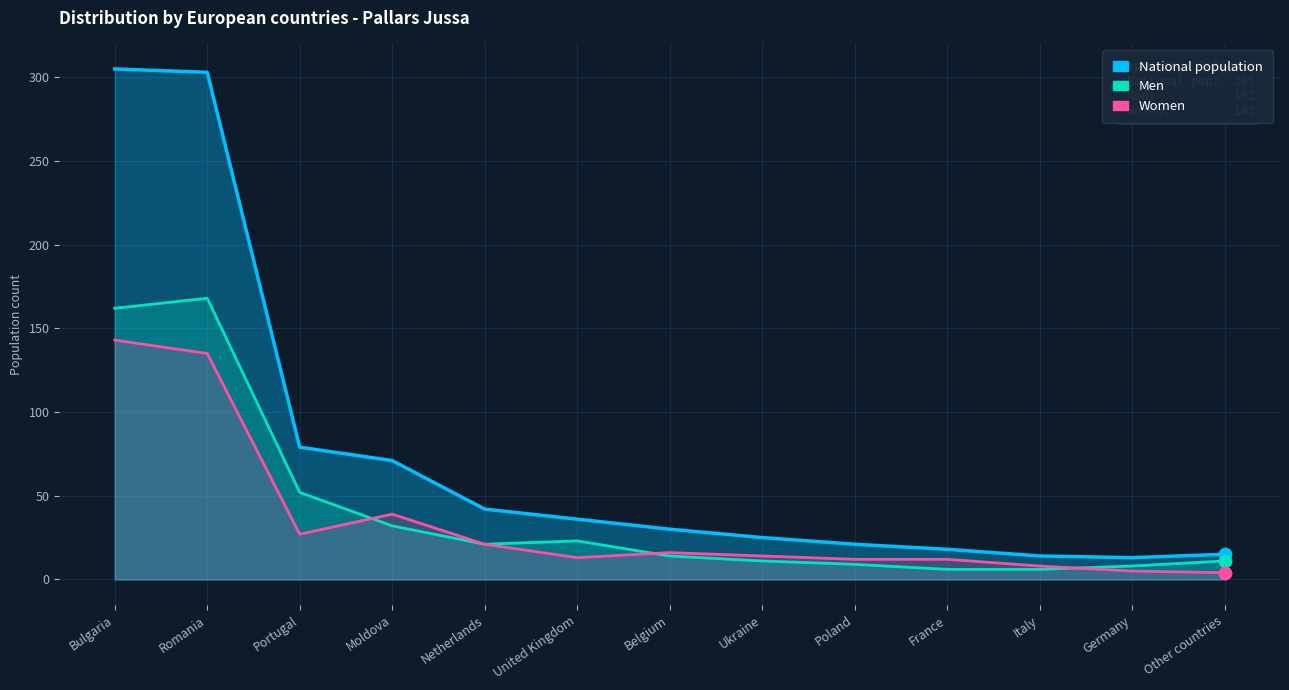

What is the total value across all series at Ukraine?

50